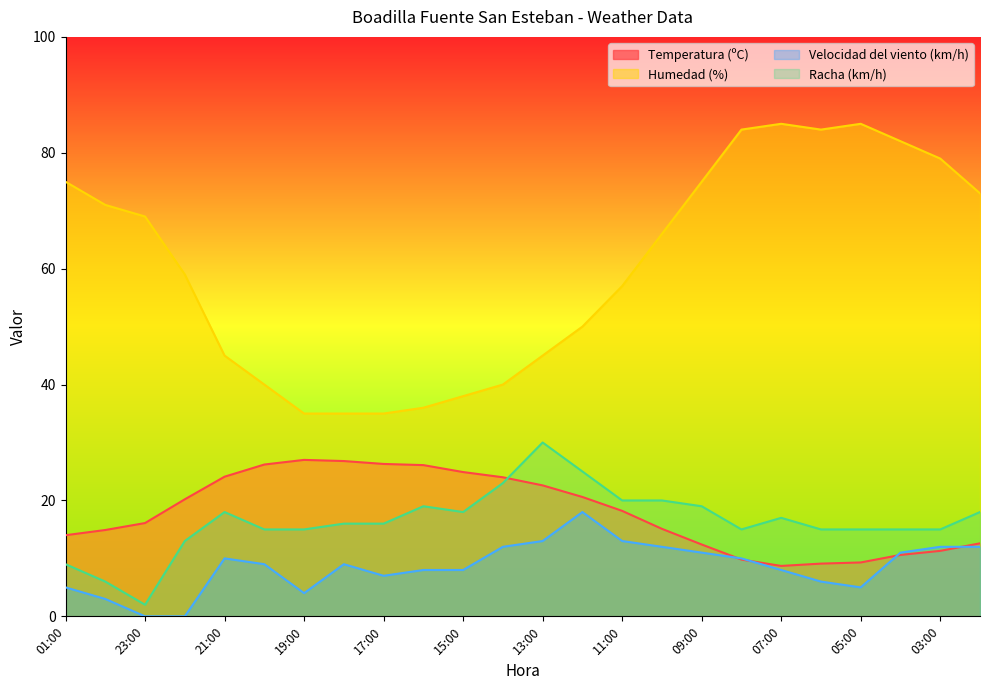

How many lines are shown in the chart?

4